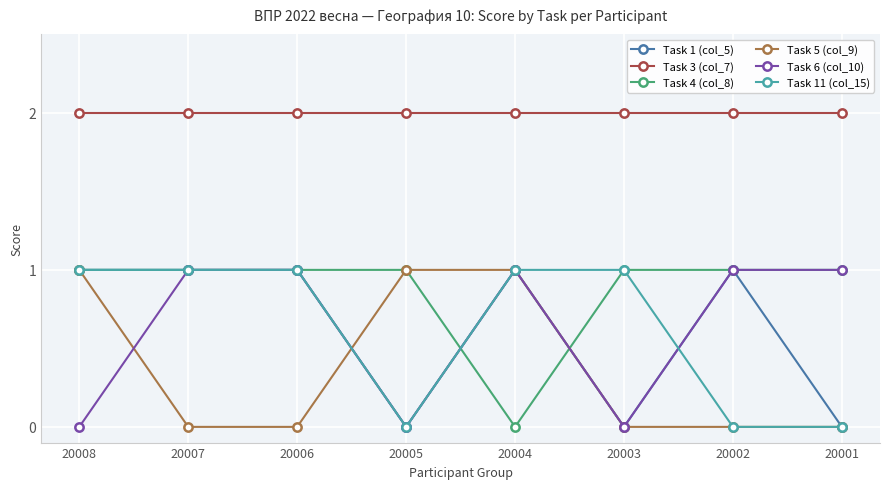

What is the total value across all series at 20004?

6